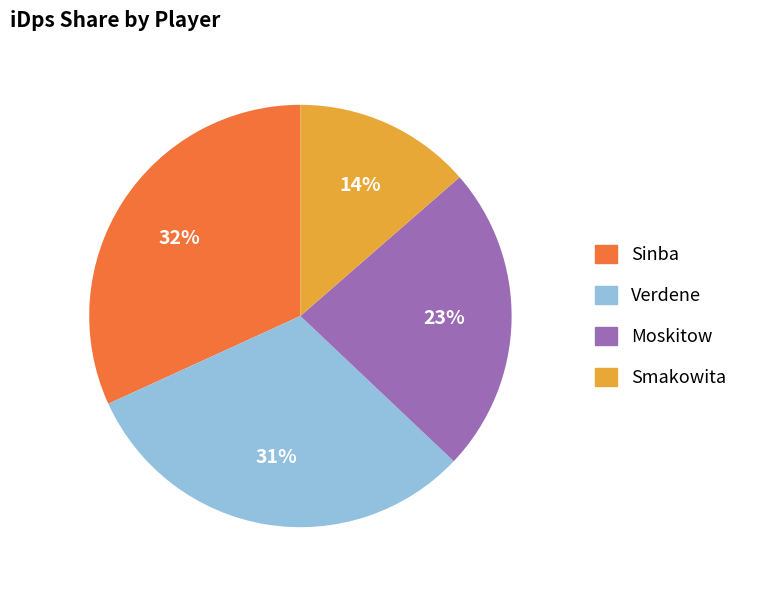

How many slices are in this pie chart?

4